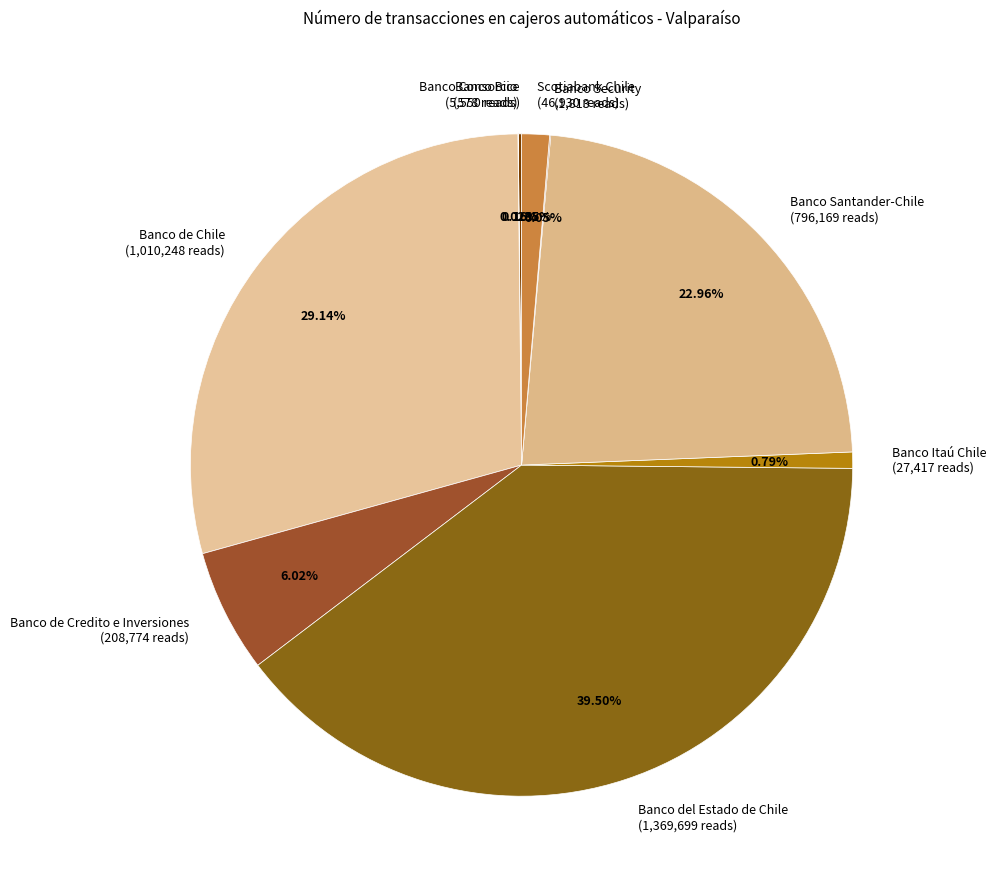

Does any single category account for the majority?

No